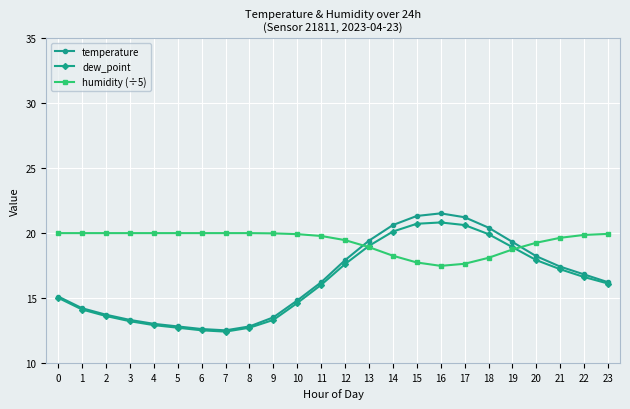

The humidity (÷5) series shows 8.1 at 13. True or false?

False